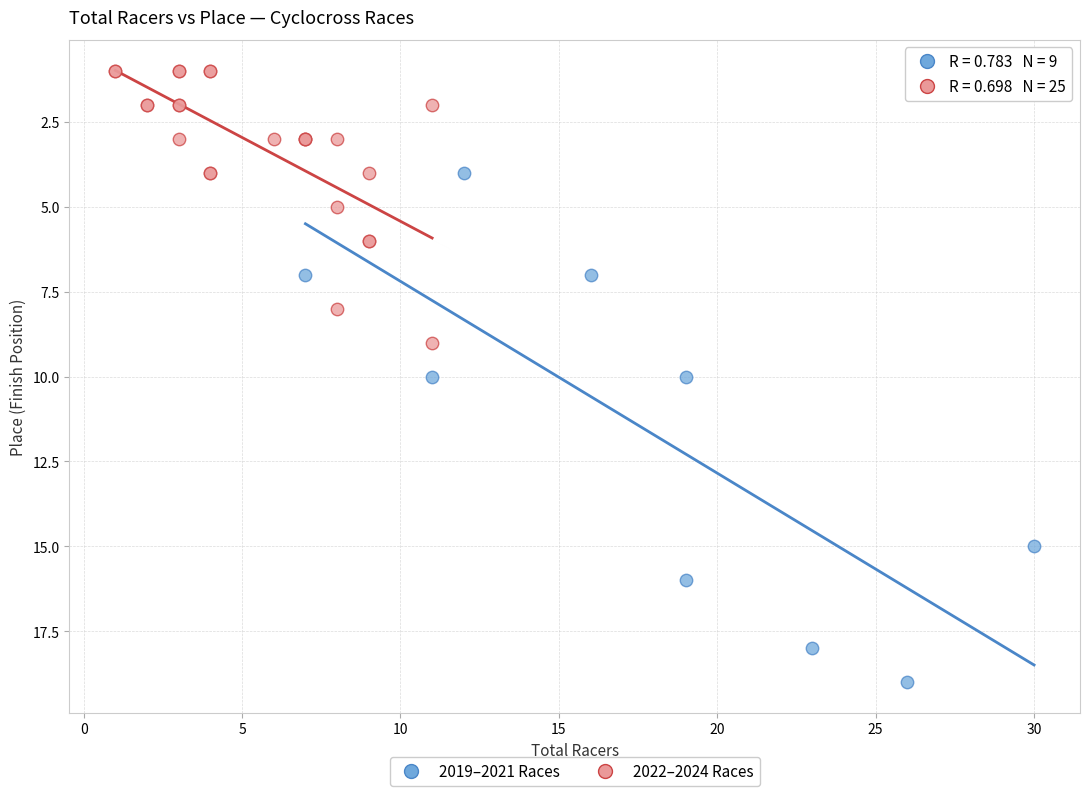

Which series reaches the maximum Y coordinate?

2019–2021 Races